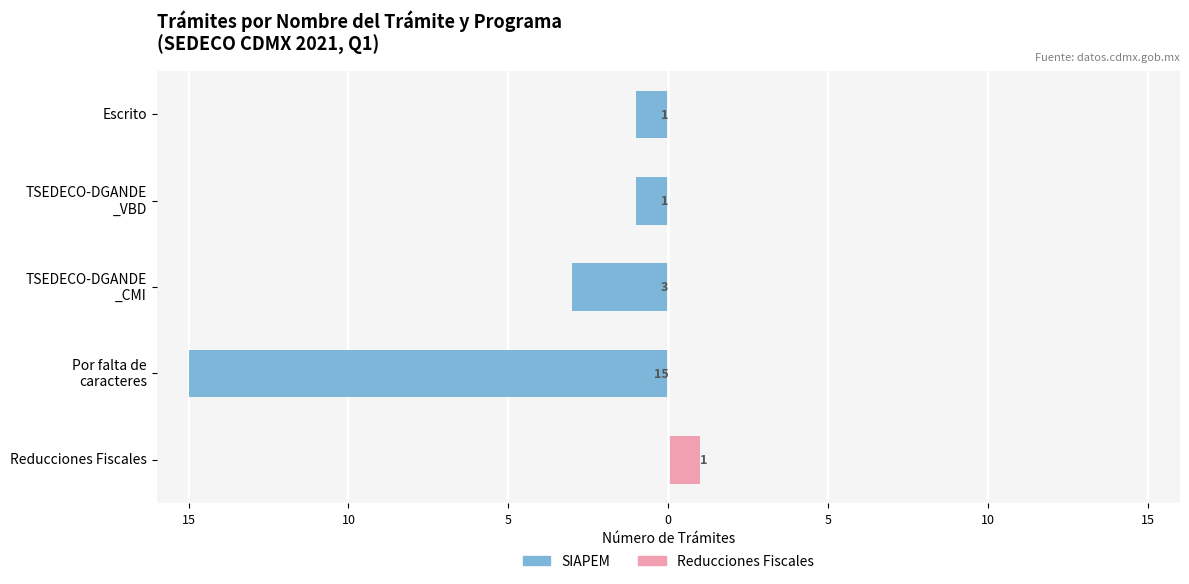

How many negative values does the SIAPEM series have?

4